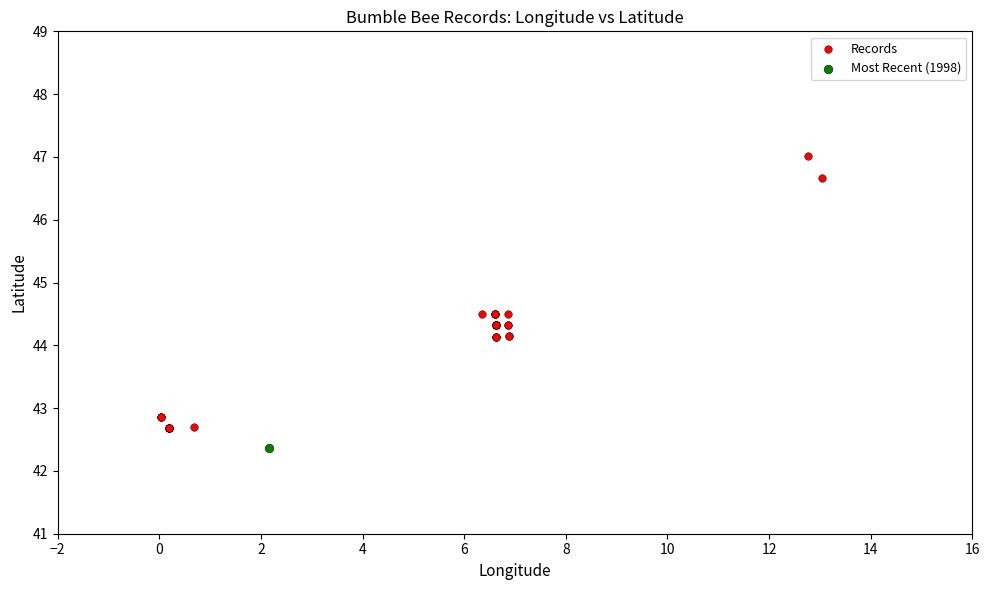

What are all the series names shown in the legend?

Records, Most Recent (1998)